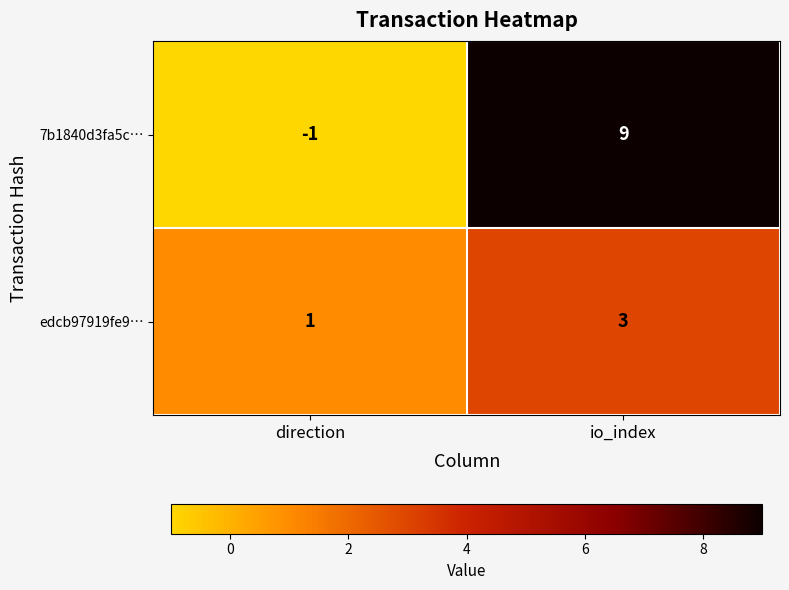

The 7b1840d3fa5c… series shows -2 at direction. True or false?

False